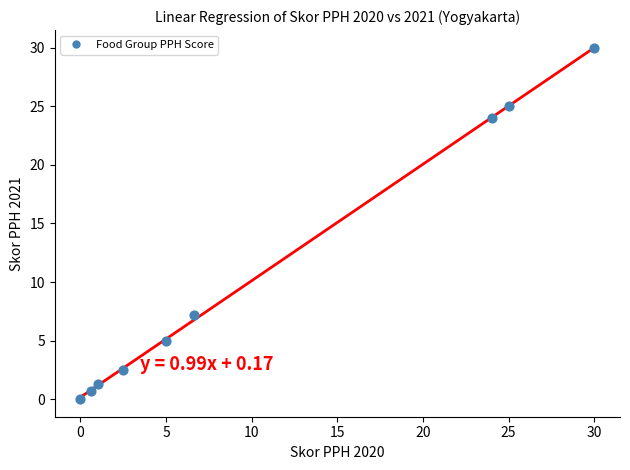

What Y value in the scatter plot is closest to 15?

7.2